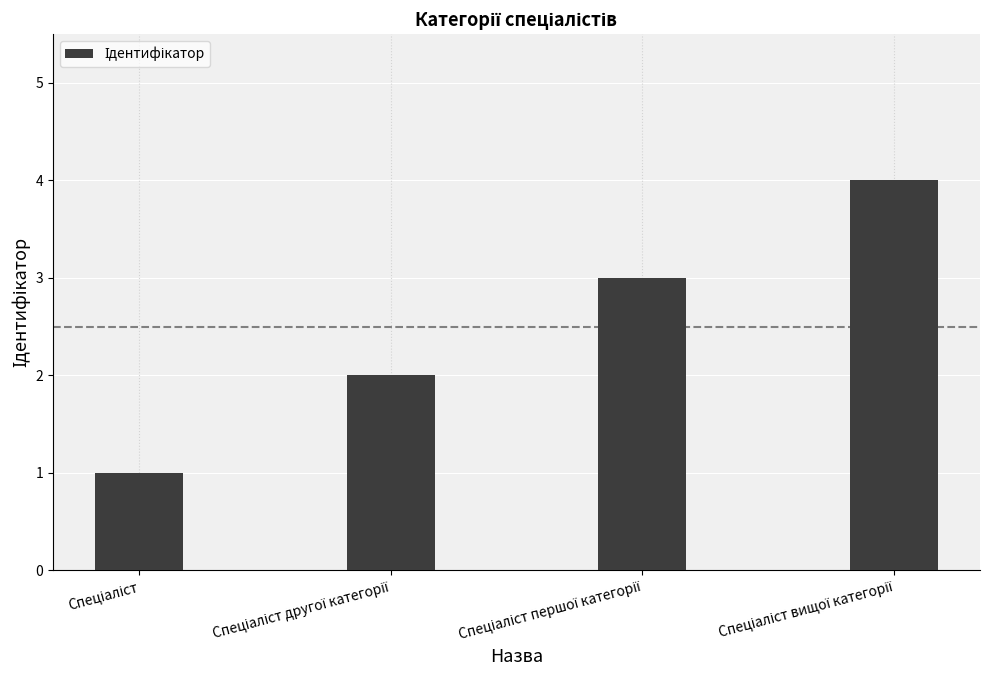

What is the greatest value displayed?

4